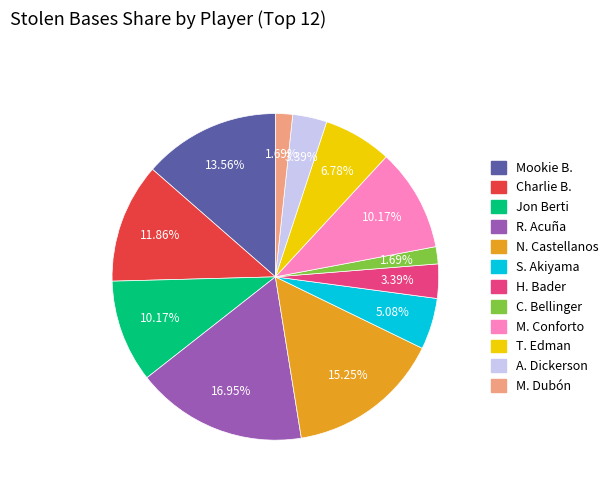

Is there a majority slice in this chart?

No